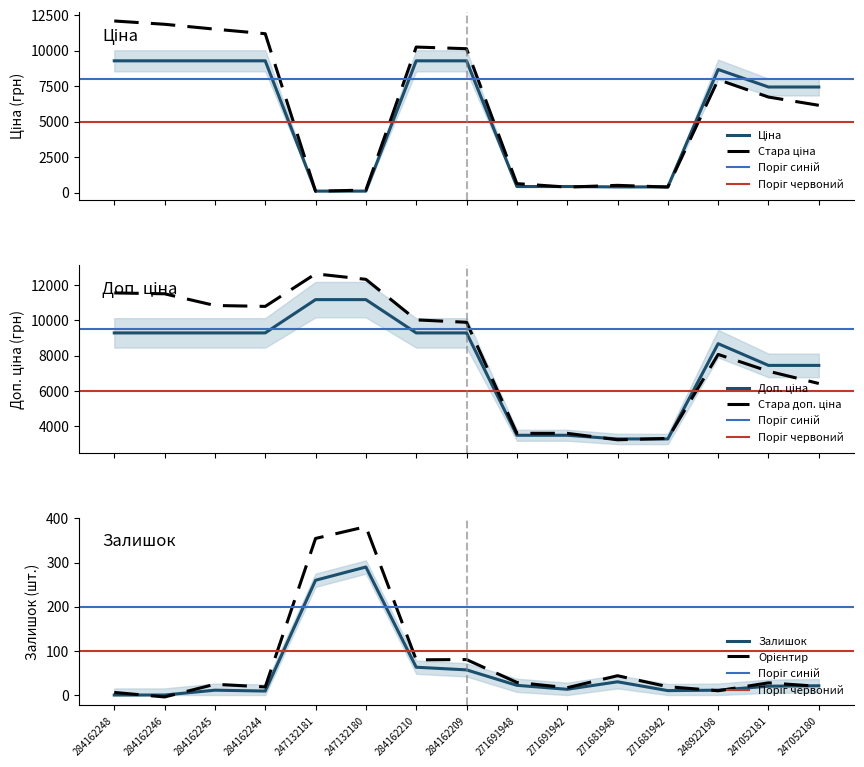

After their last crossing, which series has the higher values: Залишок or Ціна?

Ціна